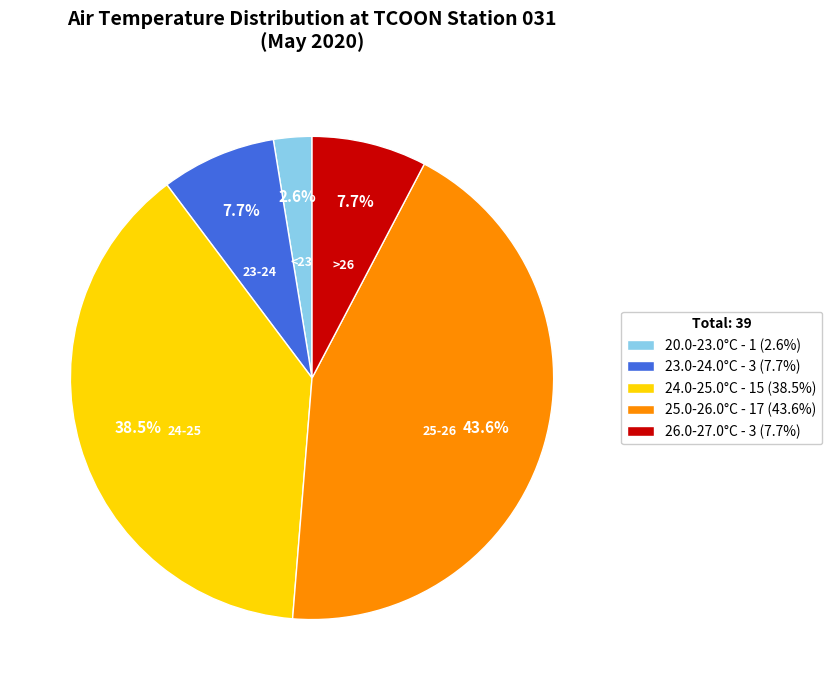

Is there any slice that represents more than half of the pie?

No